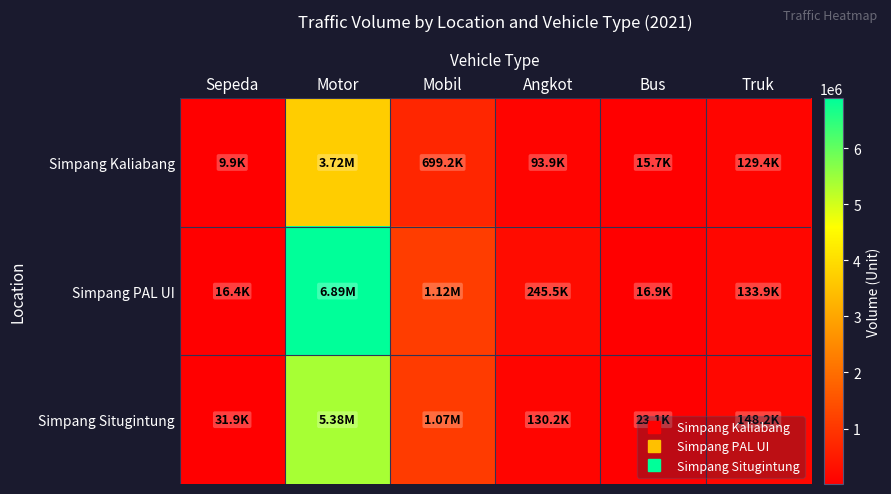

What is the spread (max minus min) of values at Sepeda?

21998